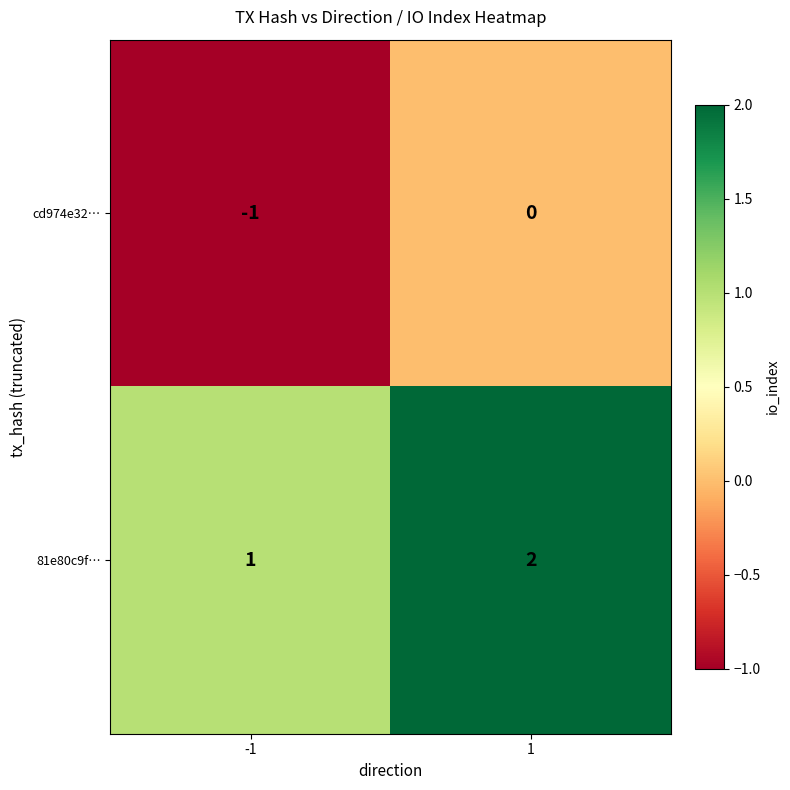

Reading left to right, list all the values displayed in this chart.

cd974e32…: -1=-1	1=0
81e80c9f…: -1=1	1=2